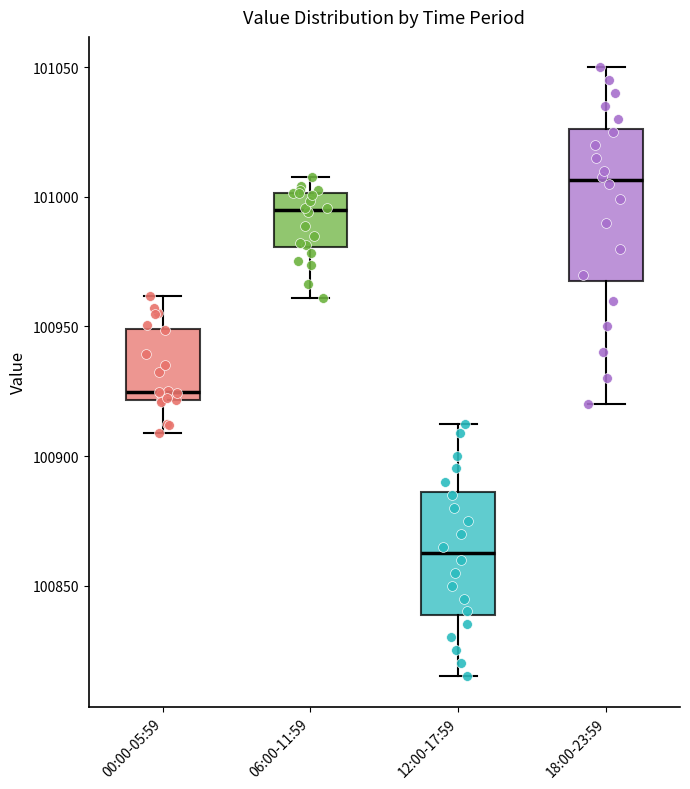

Where does the lower whisker of the box for 12:00-17:59 end on the y-axis? The values are not printed on the chart, so give them approximately, as read against the axis.

100815